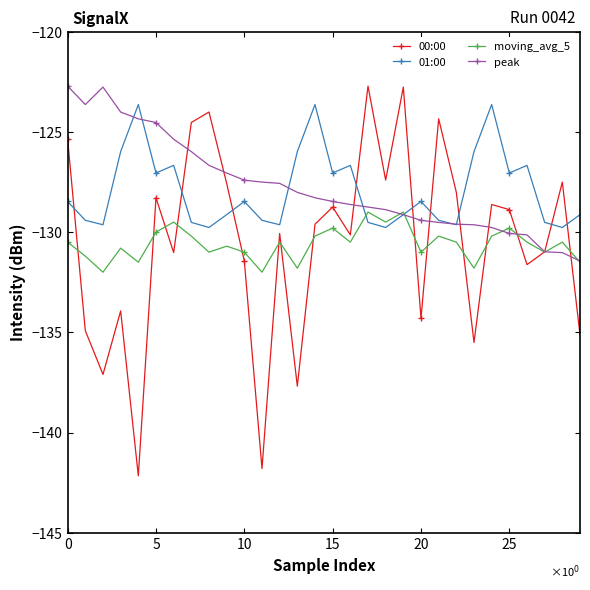

What is the difference between the maximum and minimum values in the 00:00 series?

19.4